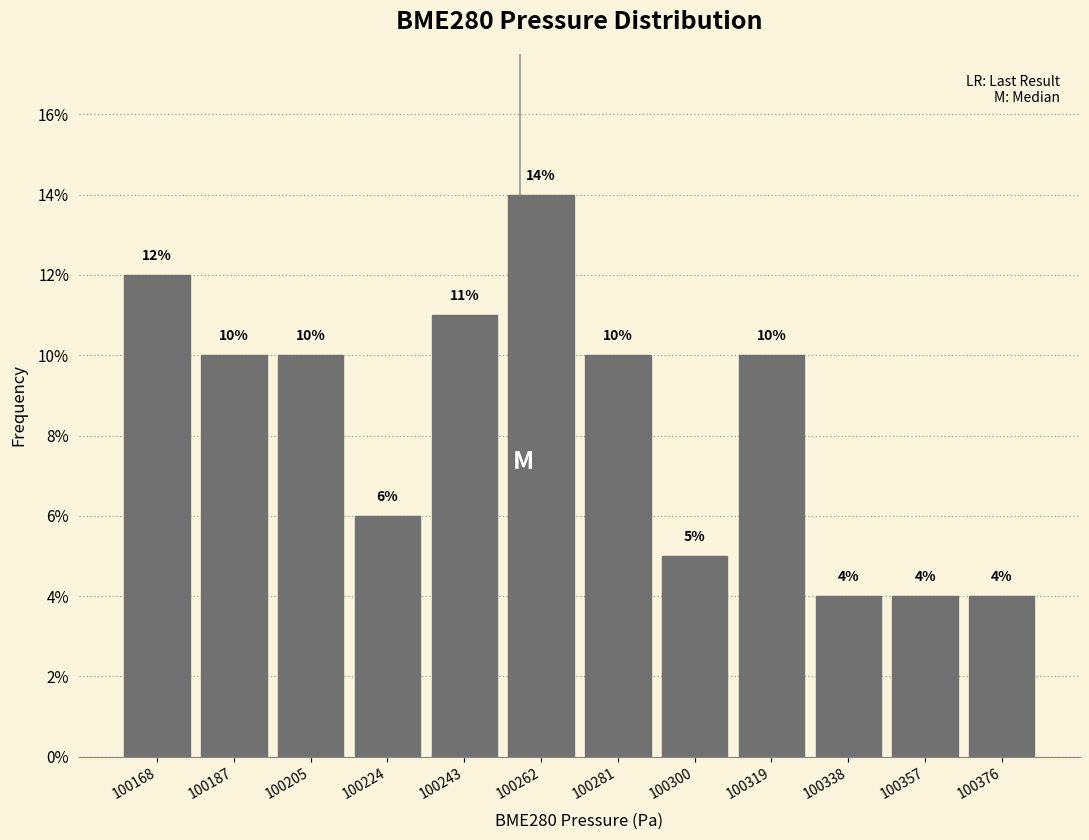

Reading left to right, transcribe this chart: for each bar, give the range it covers on the x-axis and its height. The bar edges are not printed on the chart, so give them approximately, as read against the axis.

100158 to 100178: 12
100178 to 100196: 10
100196 to 100214: 10
100214 to 100234: 6
100234 to 100252: 11
100252 to 100272: 14
100272 to 100290: 10
100290 to 100310: 5
100310 to 100328: 10
100328 to 100348: 4
100348 to 100366: 4
100366 to 100386: 4